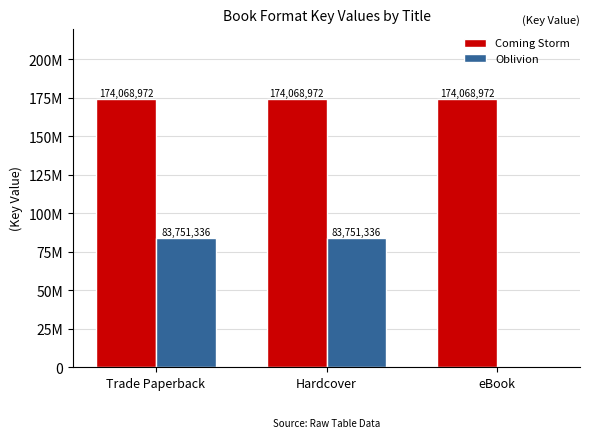

Are the bars horizontal?

No